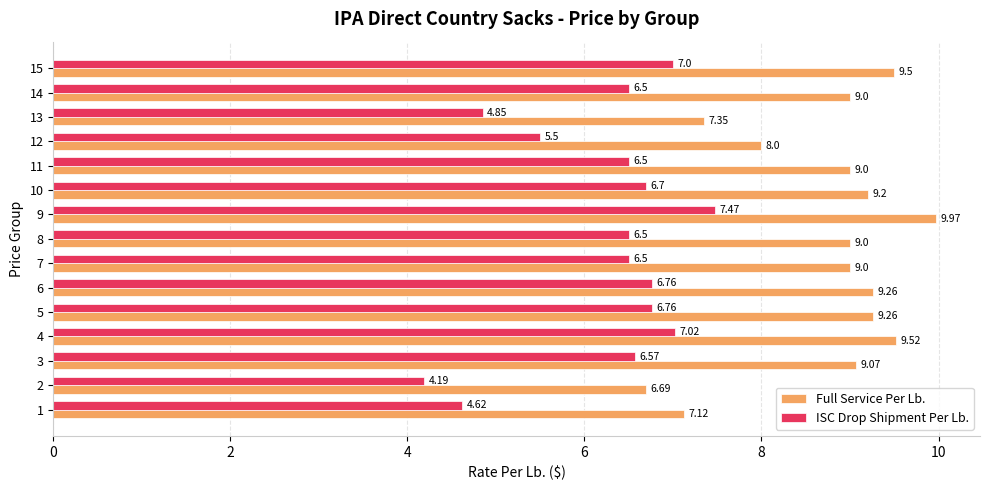

At which label does Full Service Per Lb. reach its peak?

9